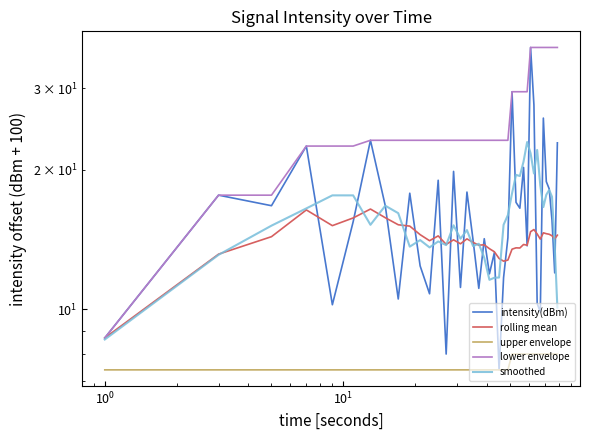

What is the maximum value shown in the chart?

36.8